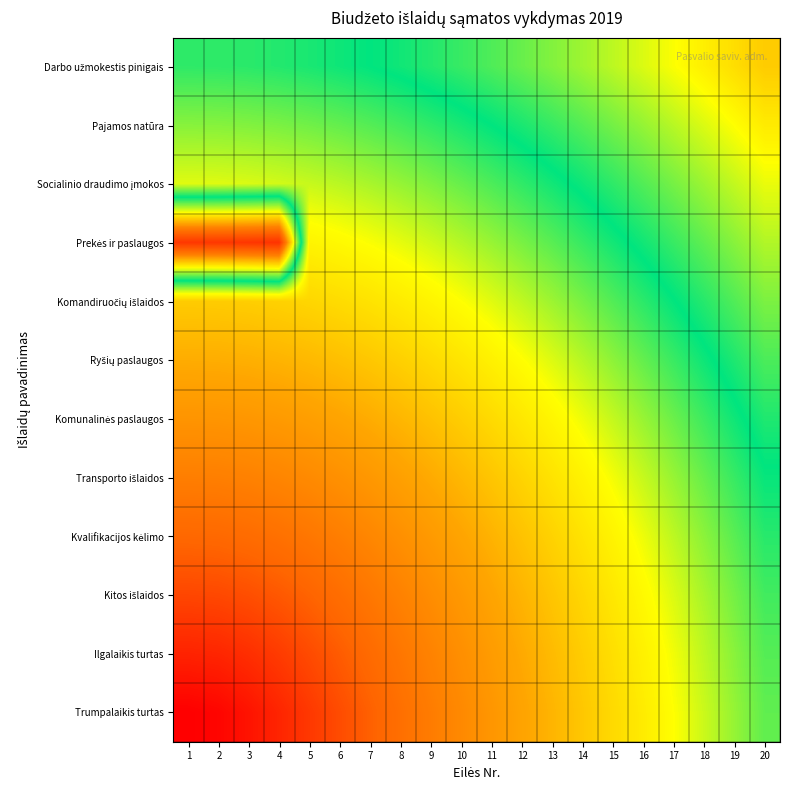

Between 19 and 5, which is larger?

19